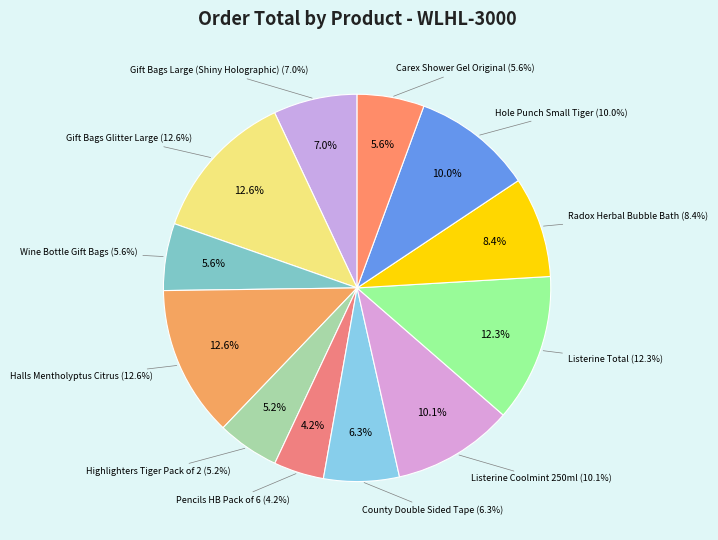

Rank the categories by value from lowest to highest.

Pencils HB Pack of 6, Highlighters Tiger Pack of 2, Wine Bottle Gift Bags, Carex Shower Gel Original, County Double Sided Tape, Gift Bags Large (Shiny Holographic), Radox Herbal Bubble Bath, Hole Punch Small Tiger, Listerine Coolmint 250ml, Listerine Total, Gift Bags Glitter Large, Halls Mentholyptus Citrus